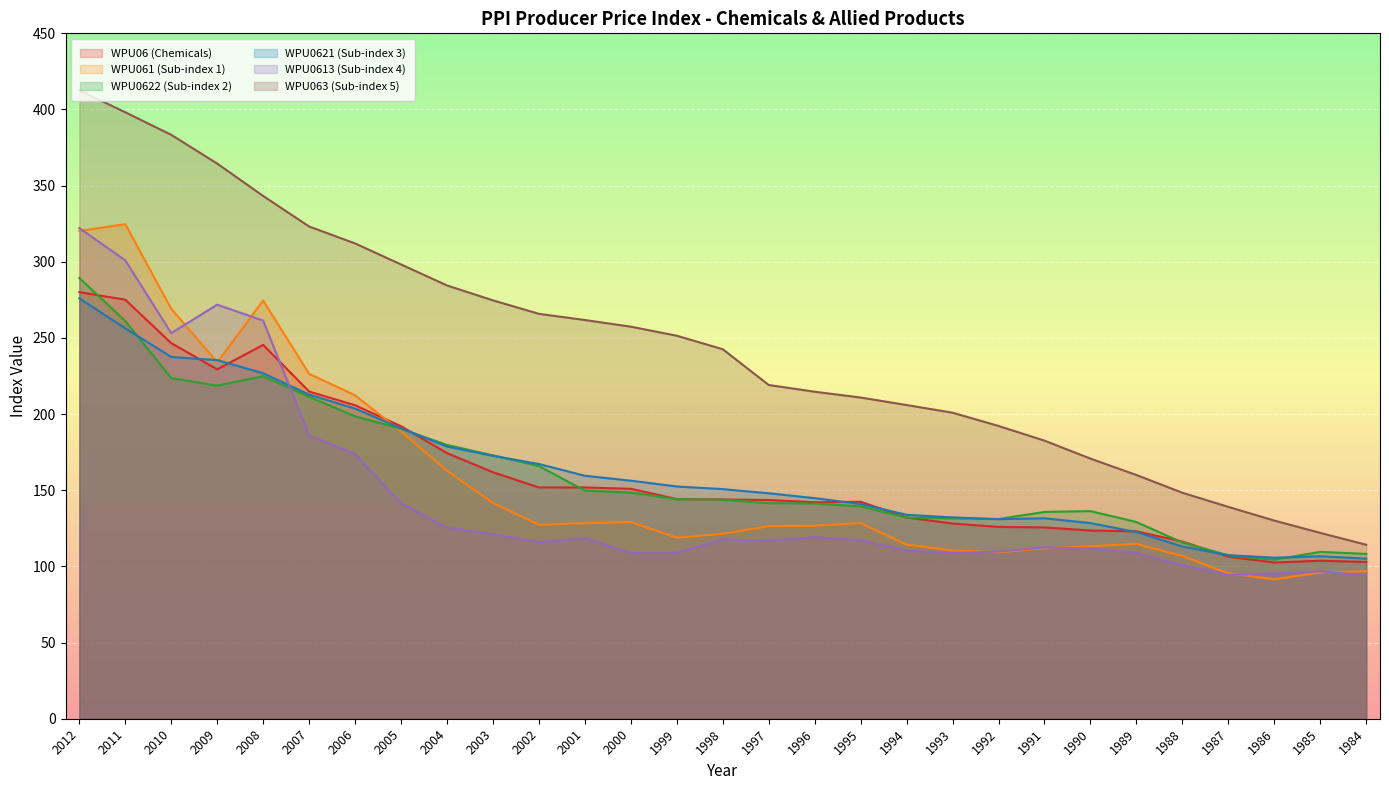

Between 1999 and 1994, which series saw the biggest shift?

WPU063 (Sub-index 5)